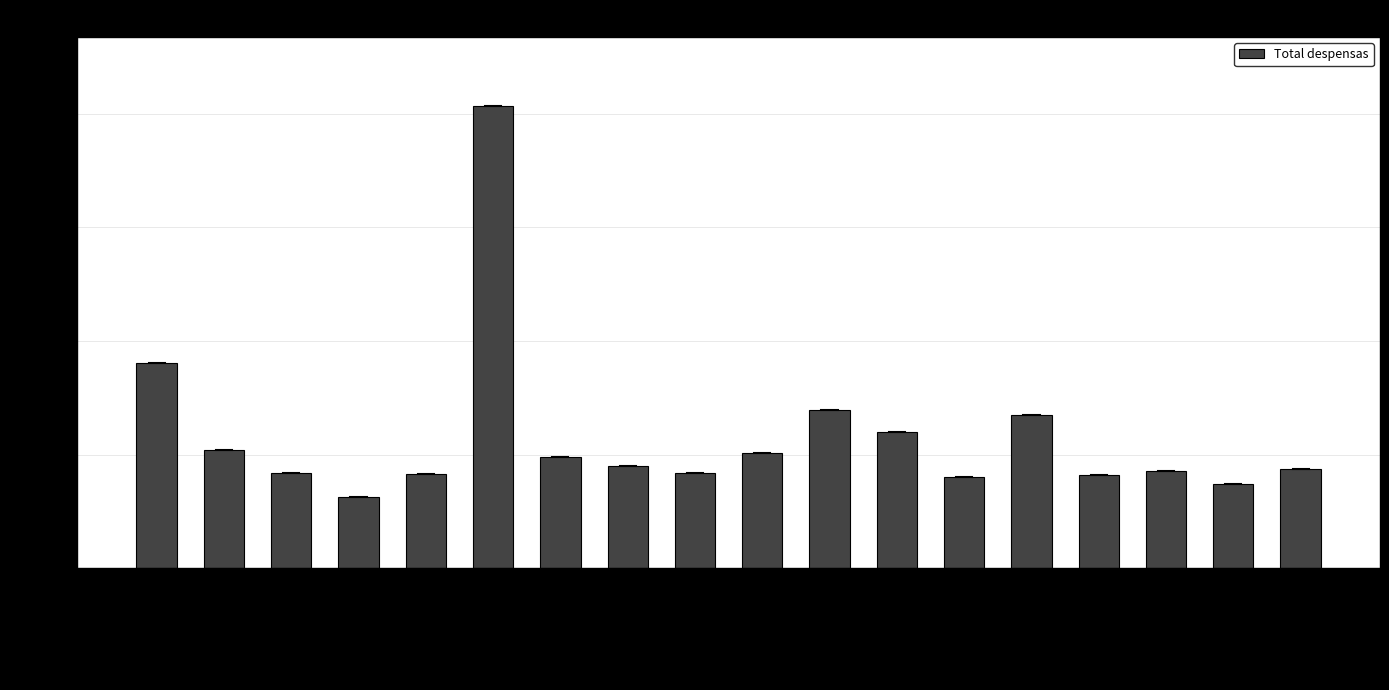

What is the smallest value displayed?

12497